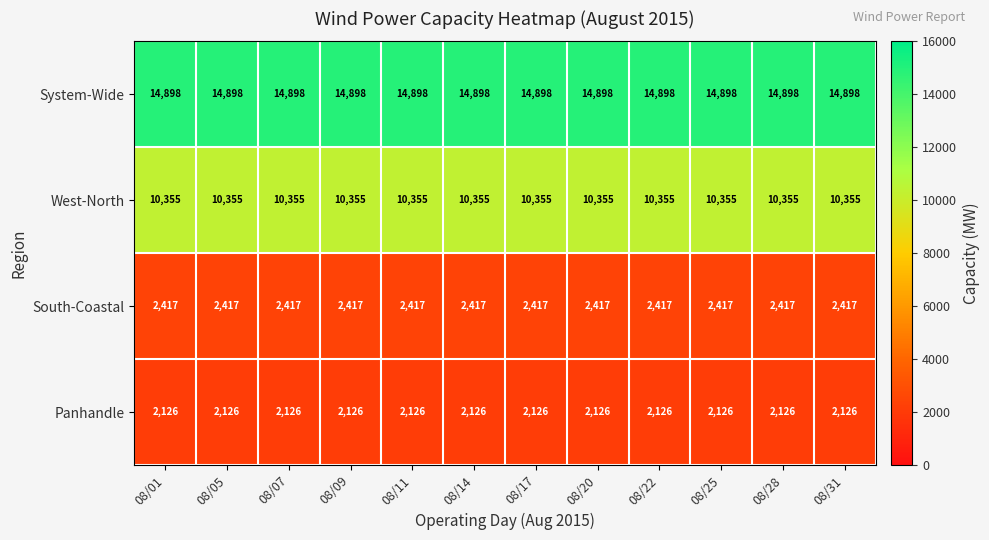

Rank the series at 08/09 from highest to lowest value.

System-Wide, West-North, South-Coastal, Panhandle